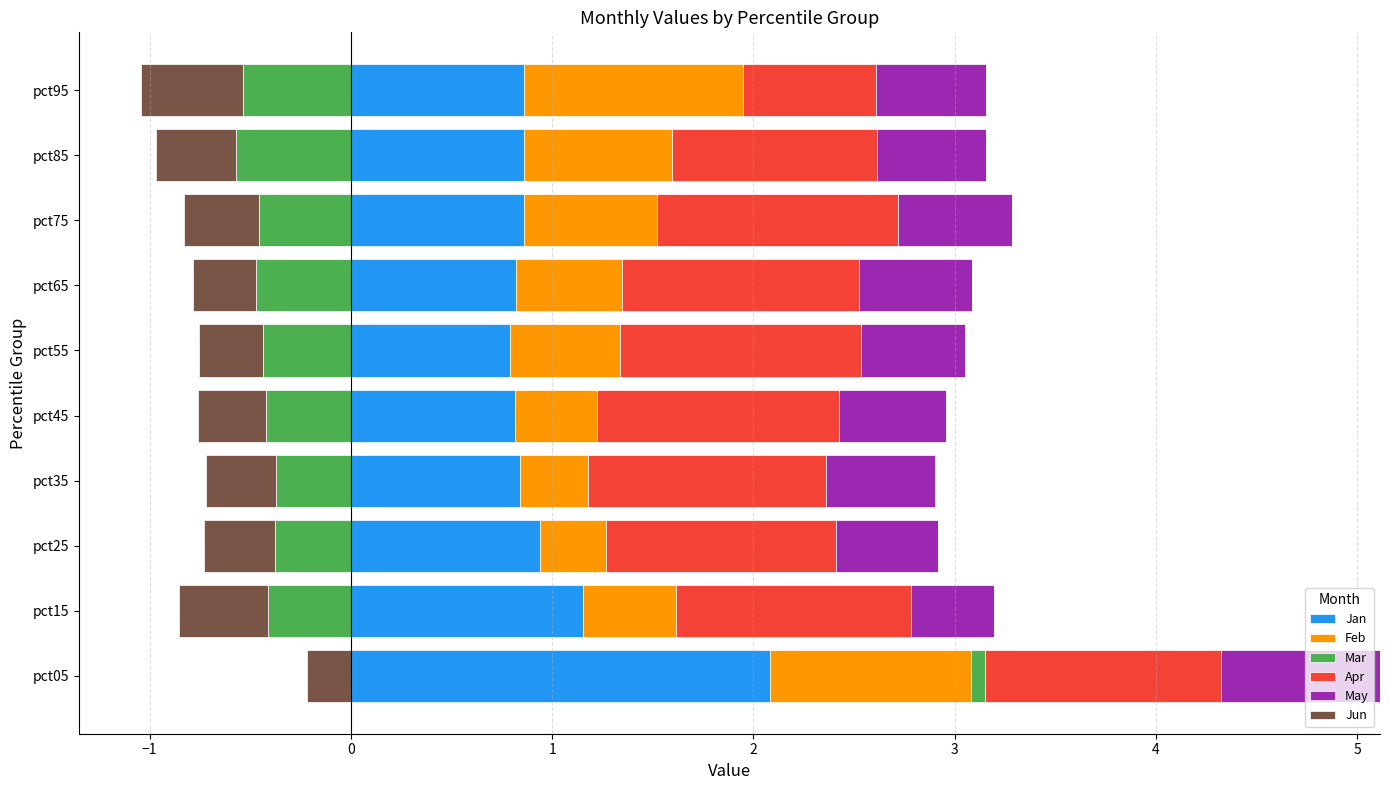

The value of Jan at pct65 is 0.6. True or false?

False